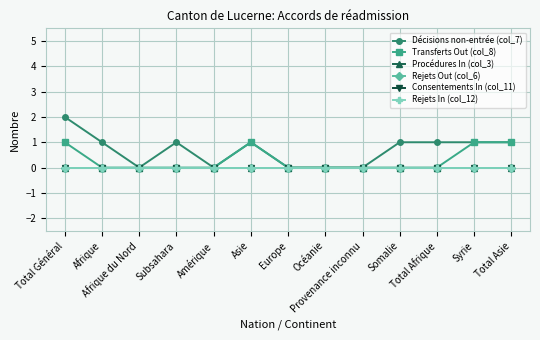

Is this an area chart (filled region under the line)?

No